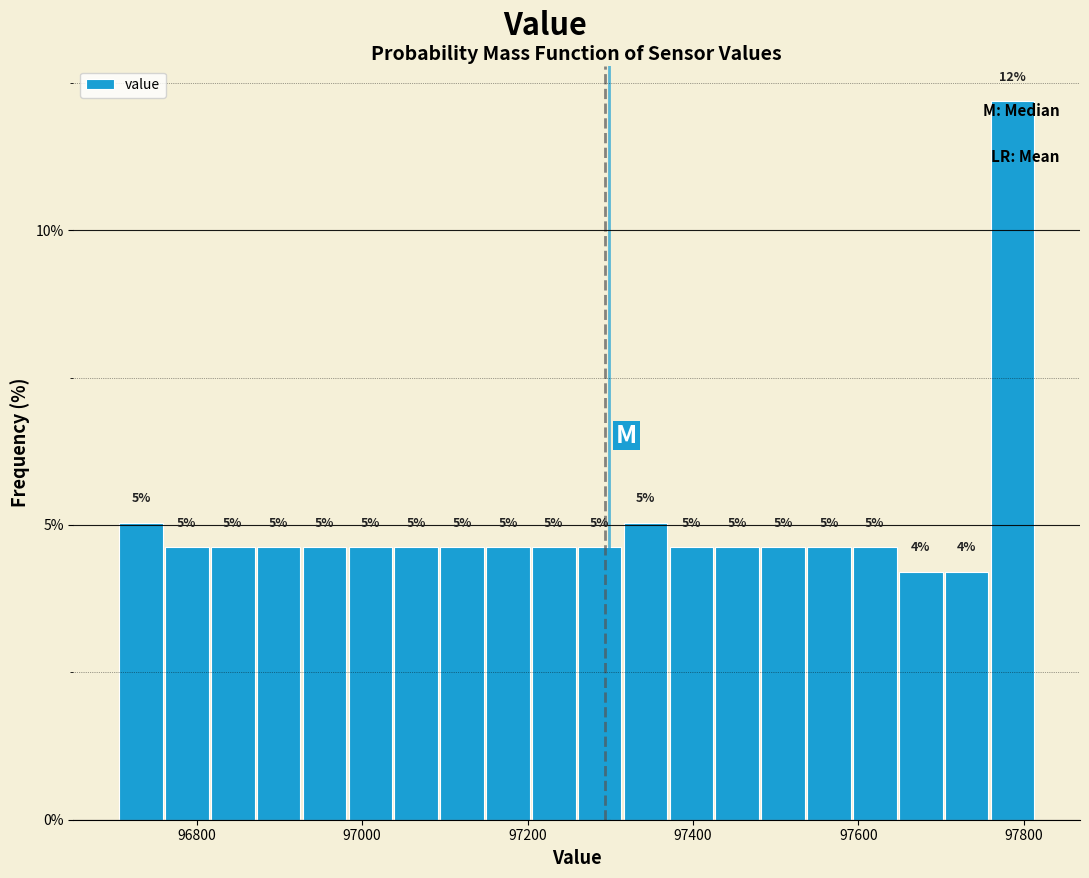

Read against the x-axis, roughly where is the centre of the tallest bar?

97780